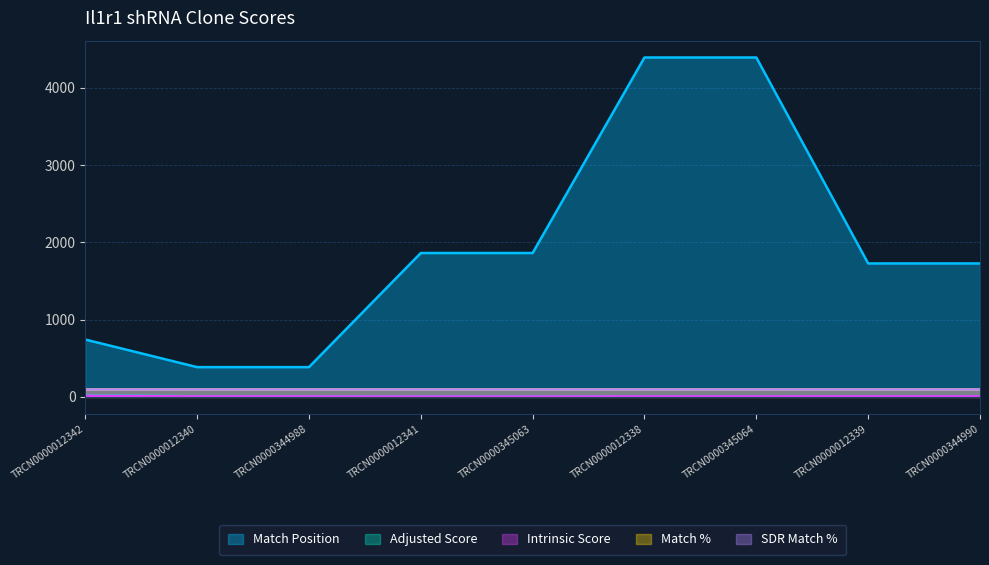

True or false: Adjusted Score has more than 2 points higher than both neighbors.

False